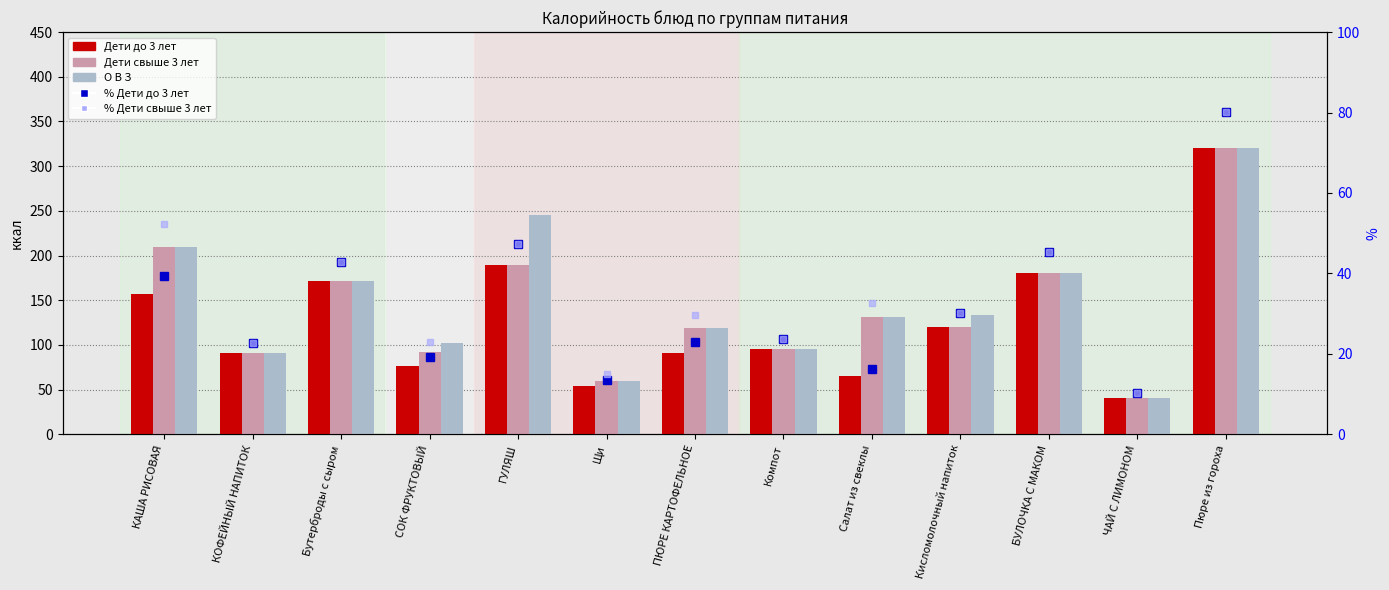

Is it true that Дети до 3 лет equals 66.6 at ЧАЙ С ЛИМОНОМ?

False